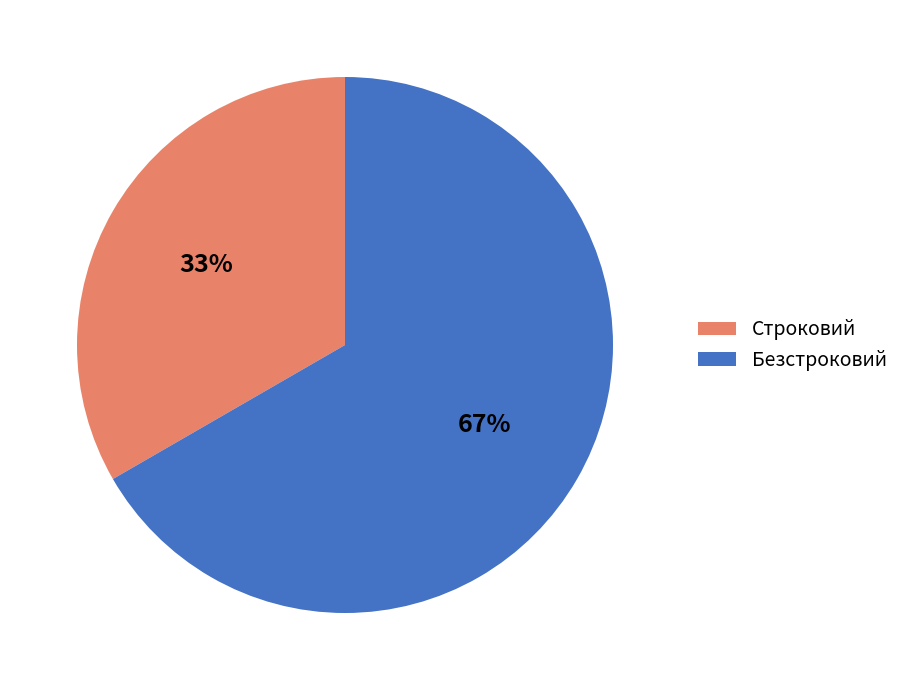

Is it true that Безстроковий is 54% of the pie?

False